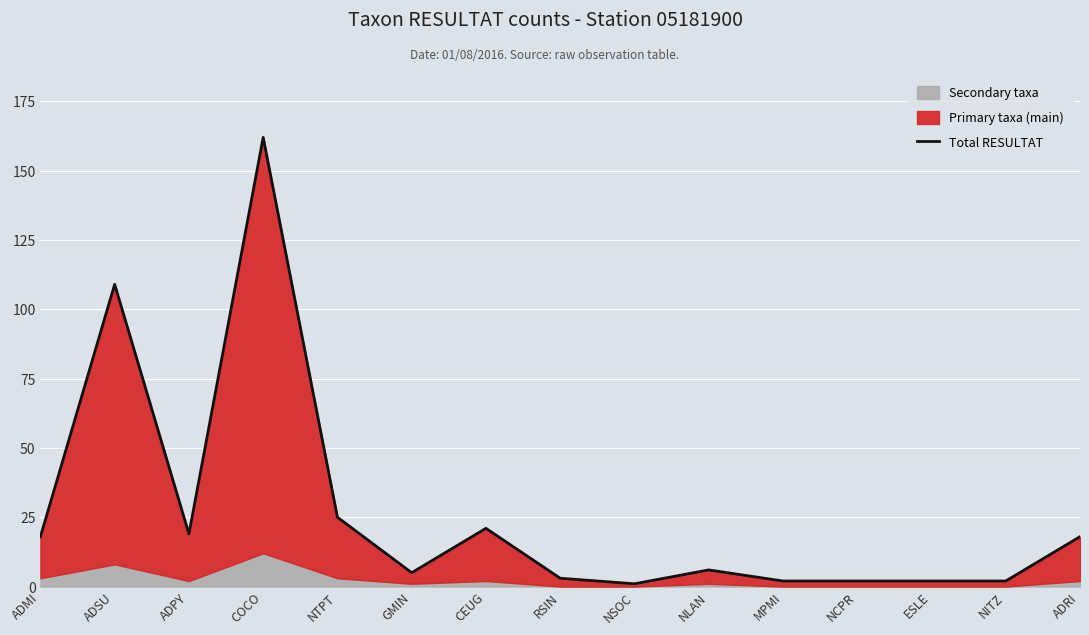

Reading left to right, extract all data points from this chart.

18	109	19	162	25	5	21	3	1	6	2	2	2	2	18